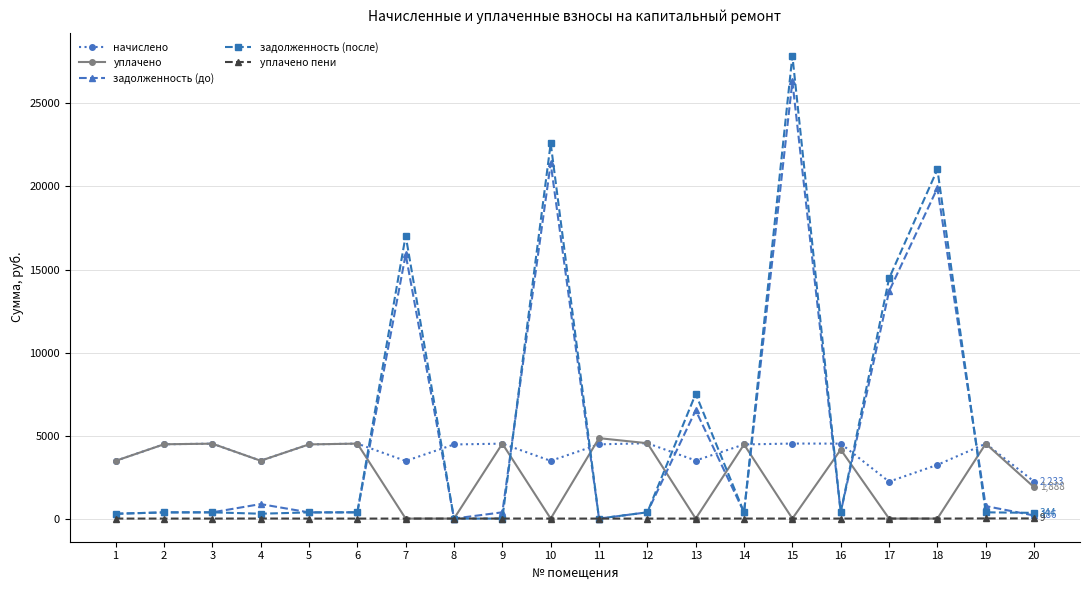

The value of начислено at 2 is 1157.3. True or false?

False